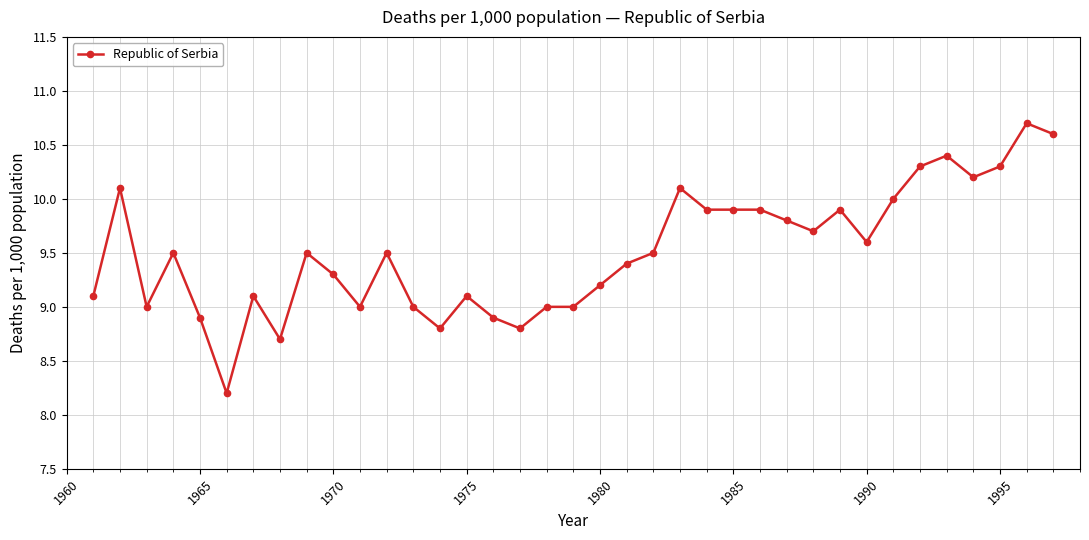

What is the smallest value displayed?

8.2